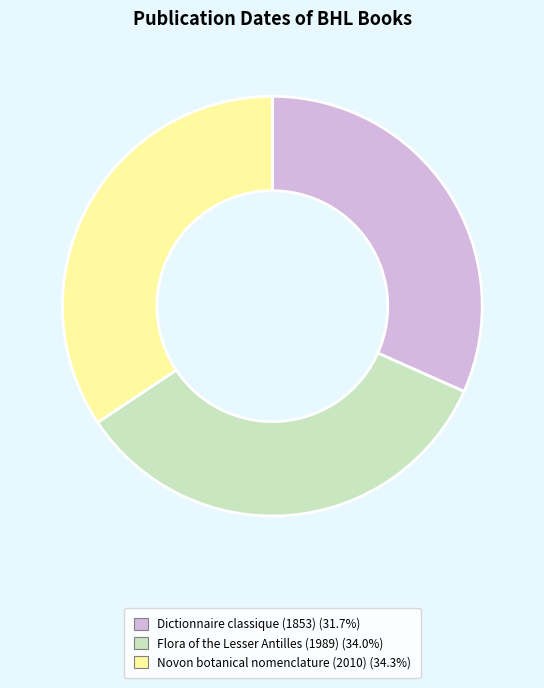

Count the number of slices in the pie.

3